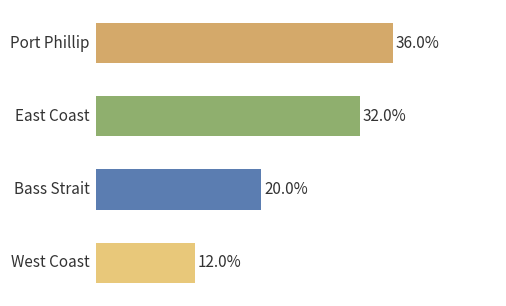

Does the chart contain any negative values?

No